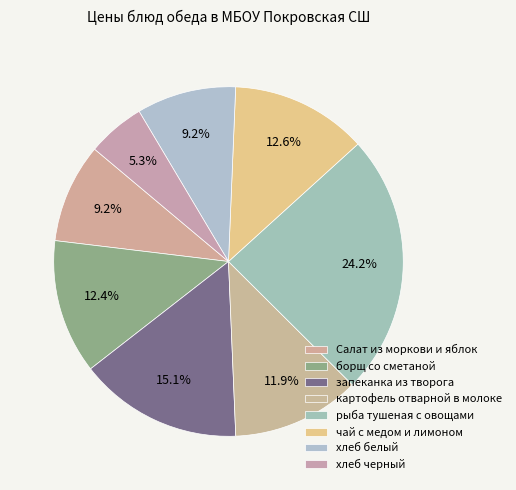

What percentage do запеканка из творога and Салат из моркови и яблок together represent?

24.3%